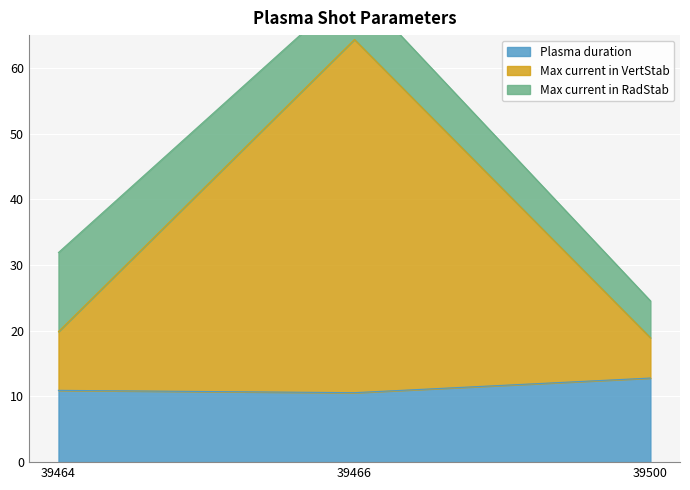

True or false: Max current in VertStab has a value of 12.3 at 39500.

False